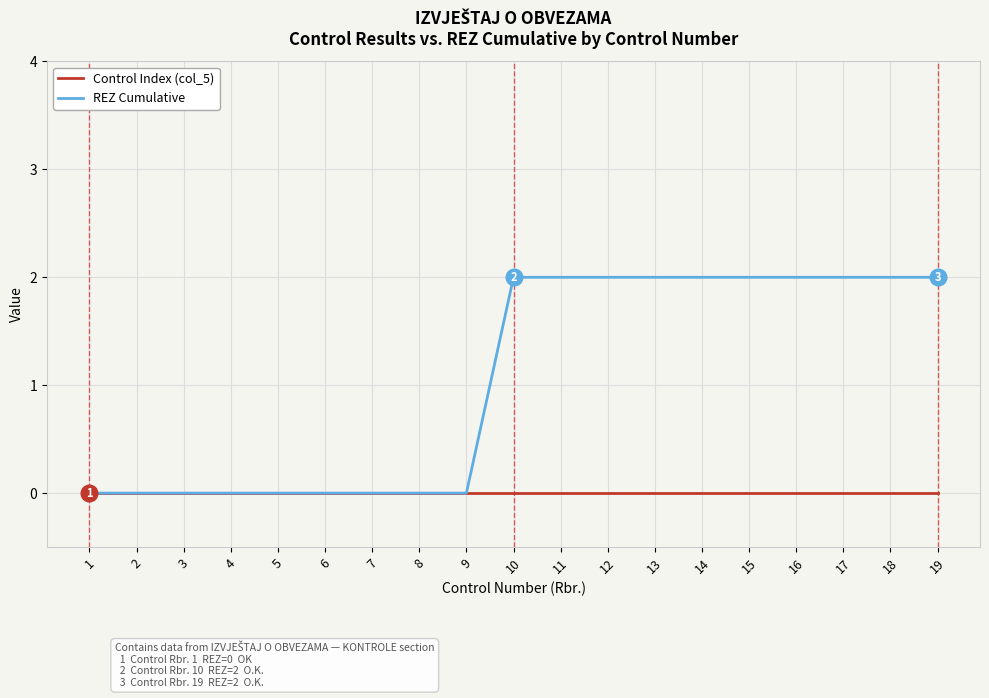

The REZ Cumulative series shows 1 at 2. True or false?

False